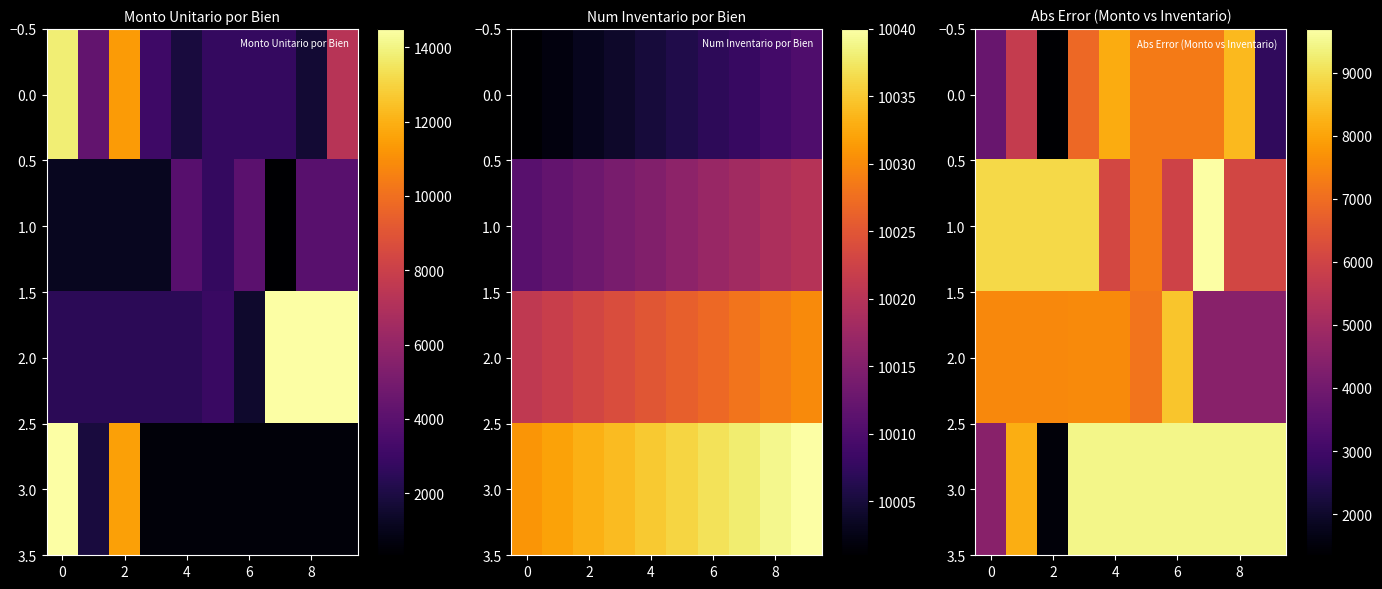

The 1.0 series shows 6094.2 at 4. True or false?

True